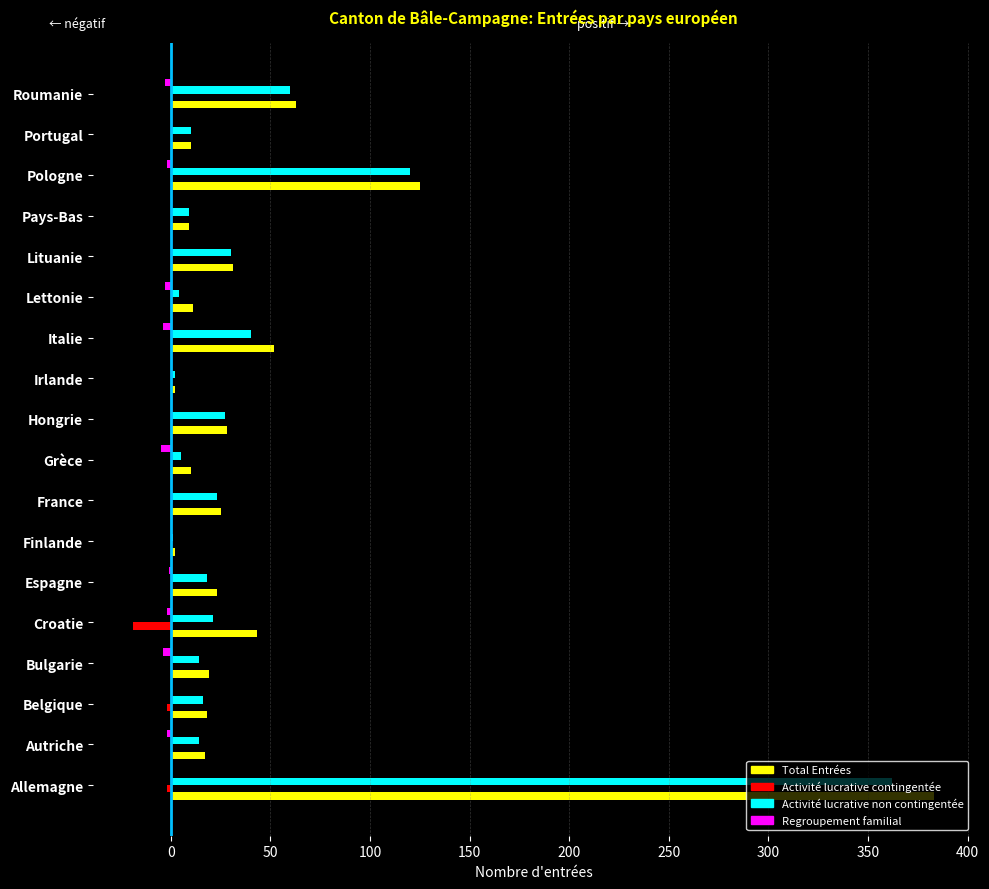

What are all the series names shown in the legend?

Total Entrées, Activité lucrative contingentée, Activité lucrative non contingentée, Regroupement familial